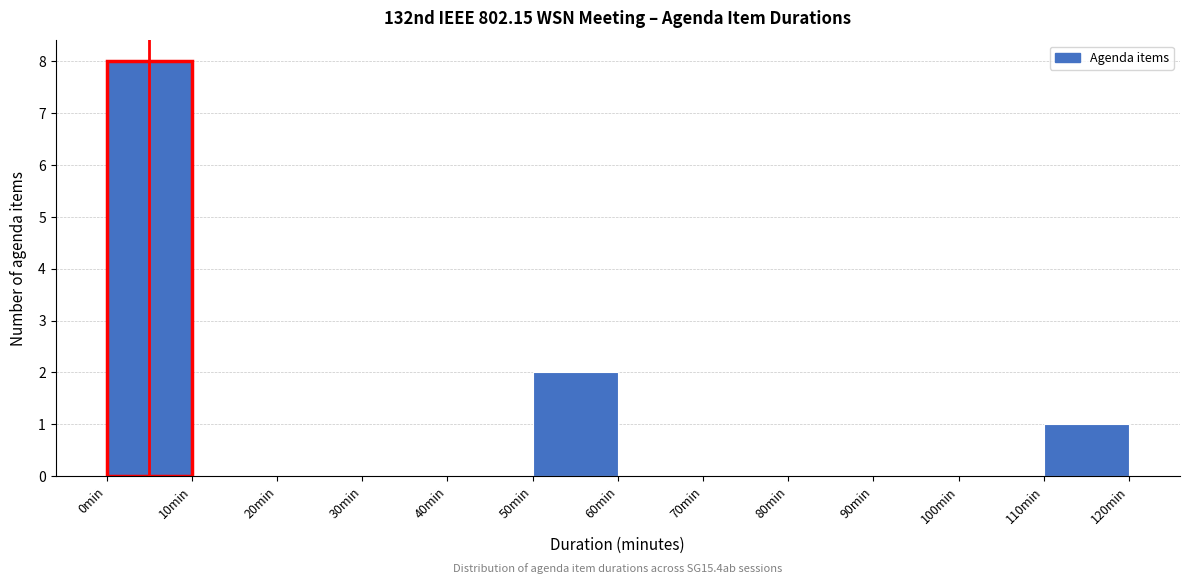

Over which range of the x-axis is the bar tallest?

0 to 10